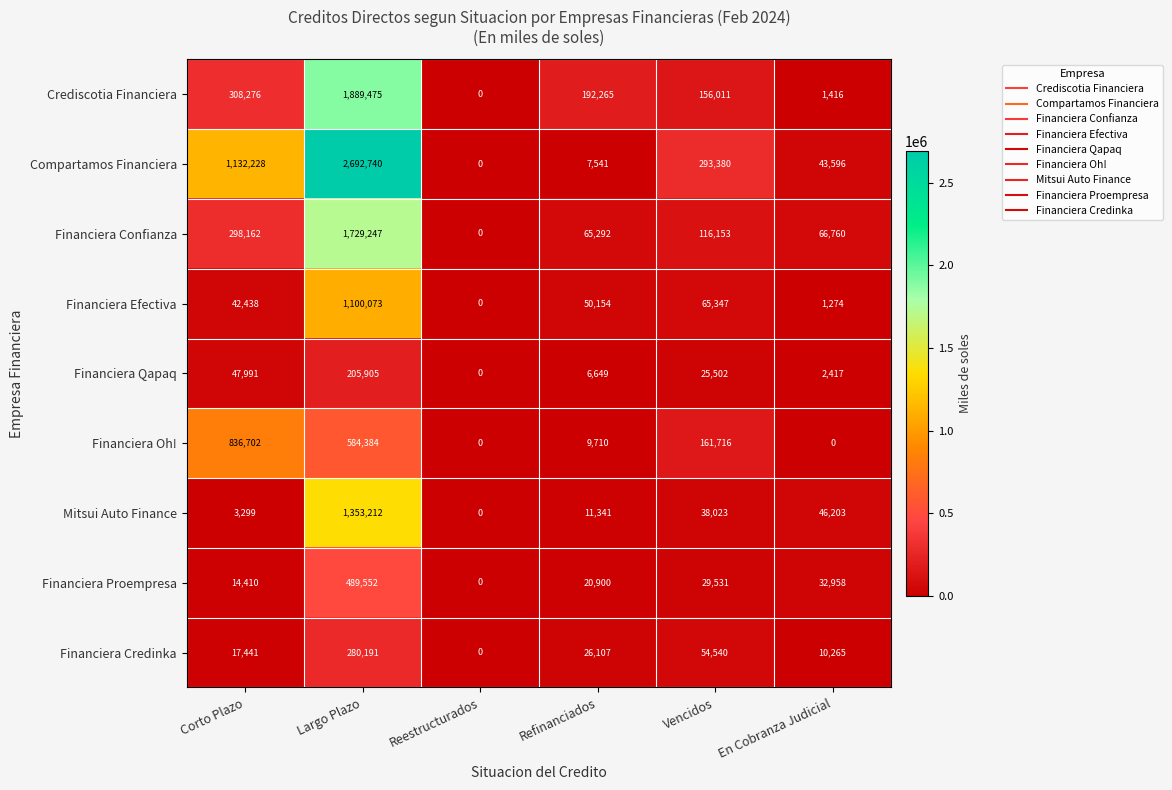

The value of Mitsui Auto Finance at Reestructurados is 0. True or false?

True